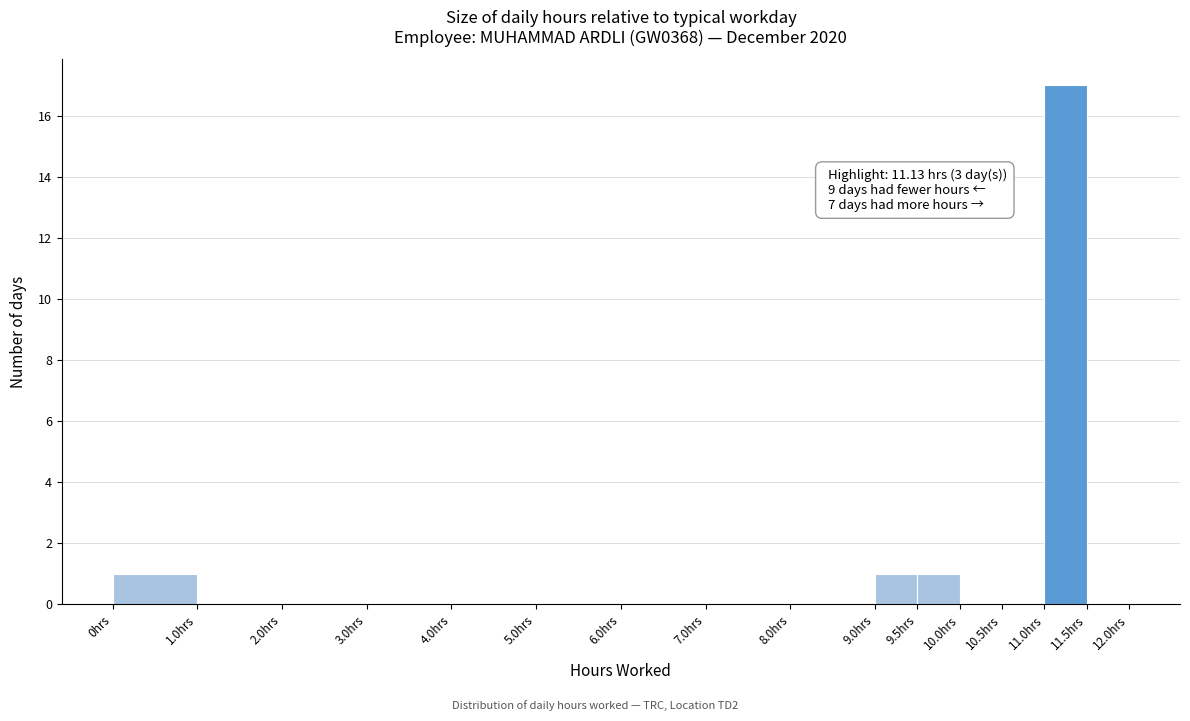

Over which range of the x-axis is the bar tallest?

11.0 to 11.5